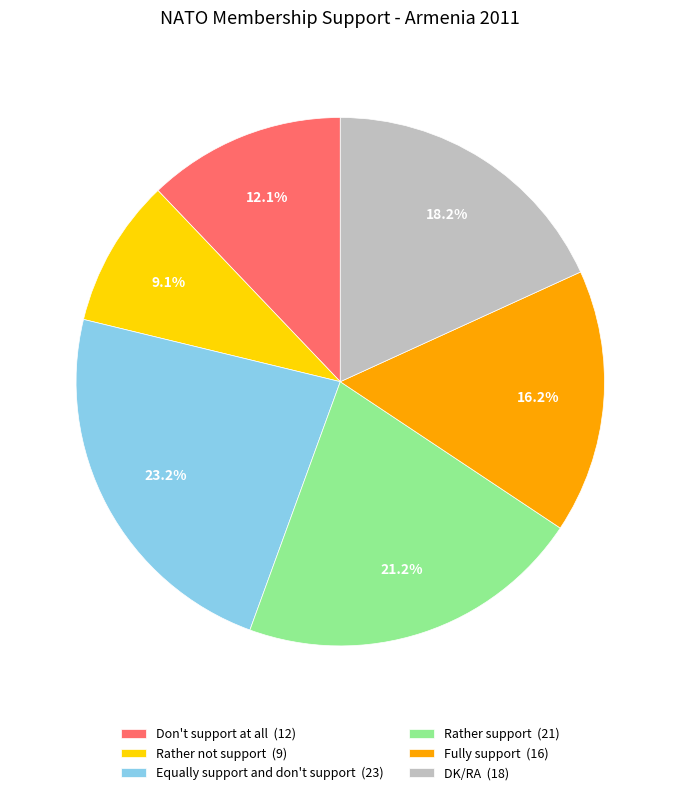

To the nearest percent, what percentage of the pie is Don't support at all?

12%